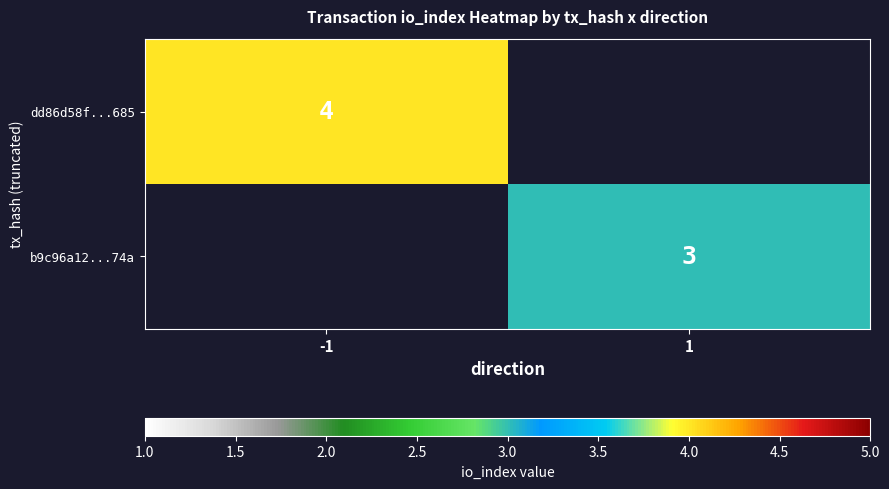

True or false: dd86d58f...685 has a value of 4 at -1.

True